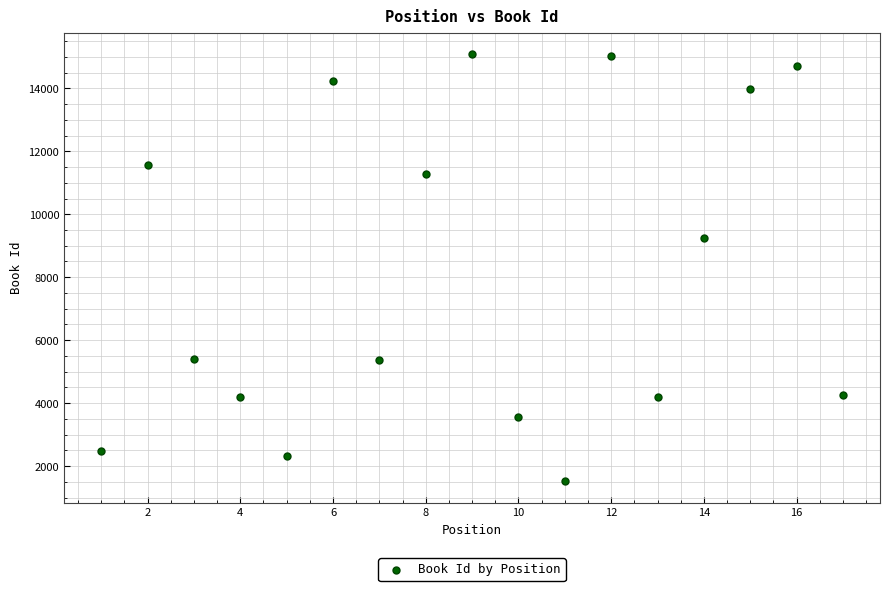

What Y value in the scatter plot is closest to 8304?

9260